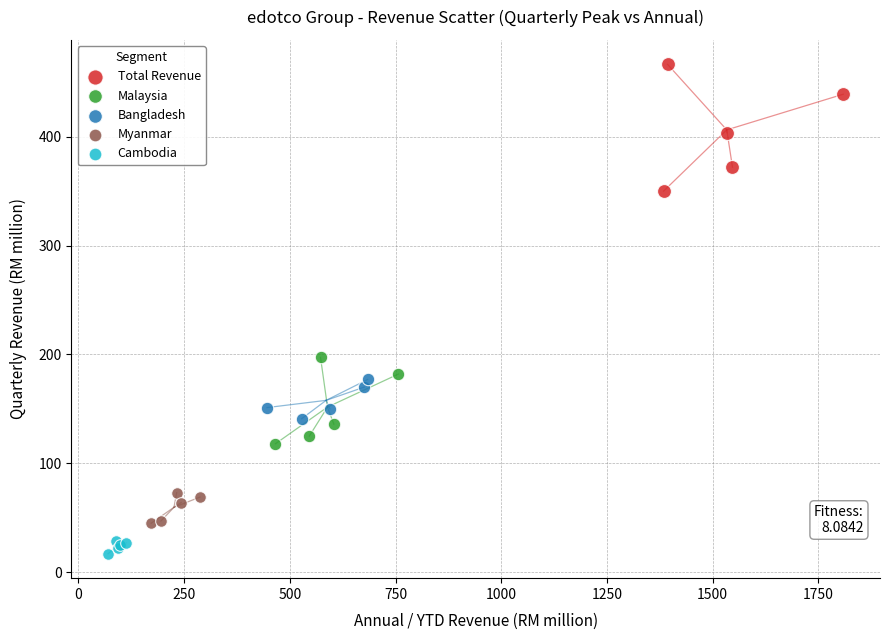

Which series contains the lowest Y value?

Cambodia